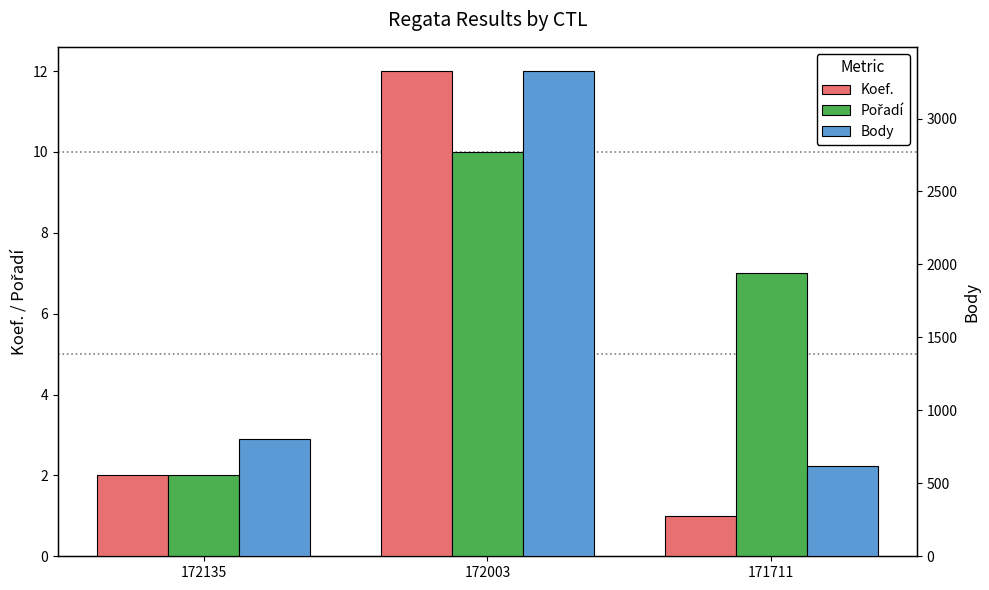

What is the maximum value shown in the chart?

3325